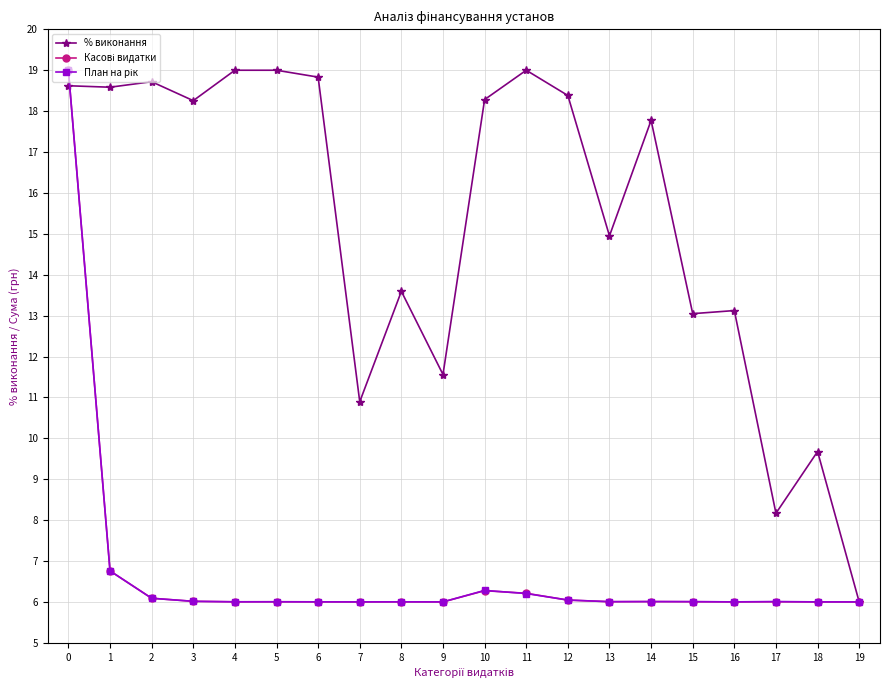

True or false: % виконання has more than 1 points higher than both neighbors.

True